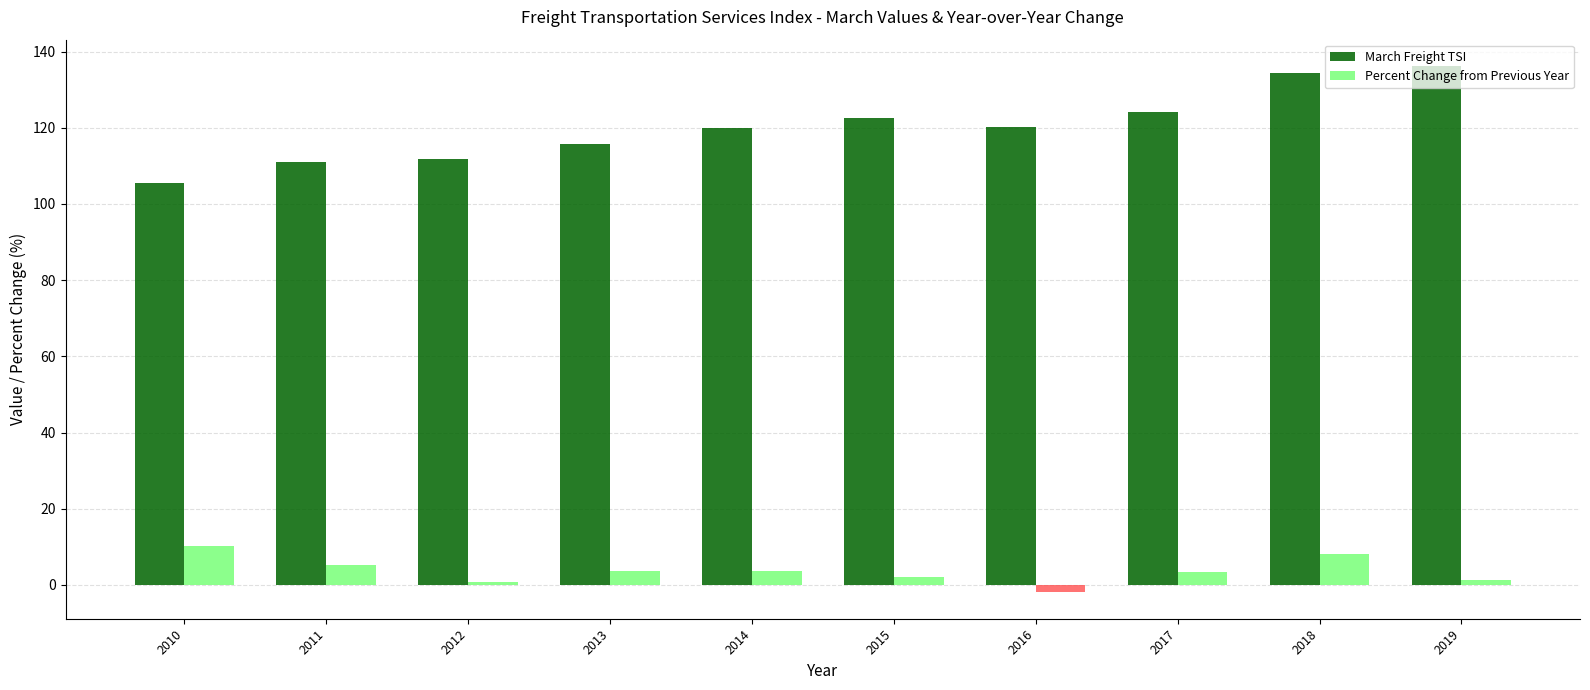

What is the value of the March Freight TSI bar at the 3rd from the left?

111.7